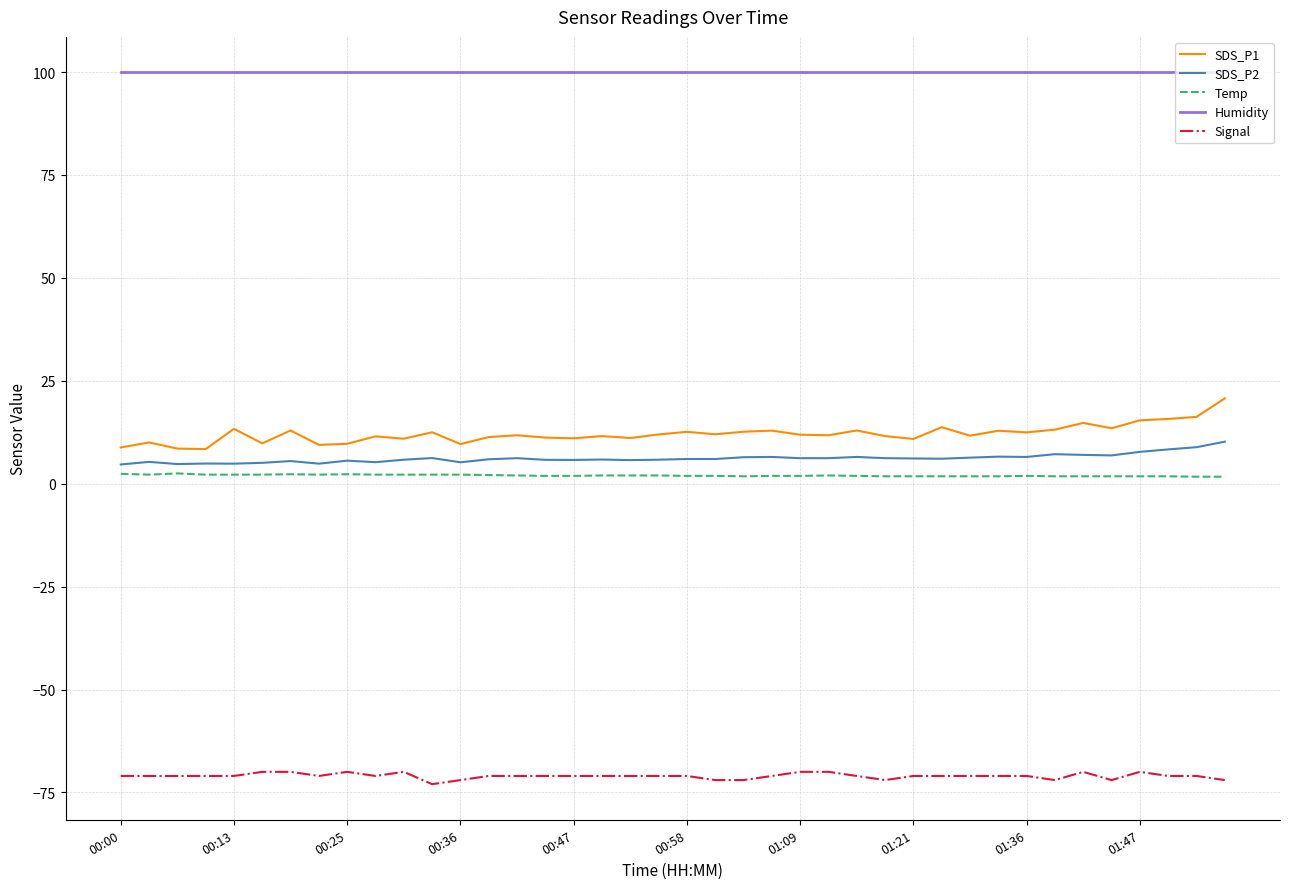

Which series has the largest total across all categories?

Humidity